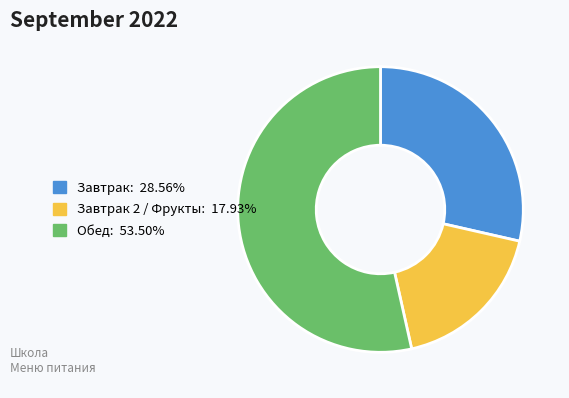

Is there a majority slice in this chart?

Yes